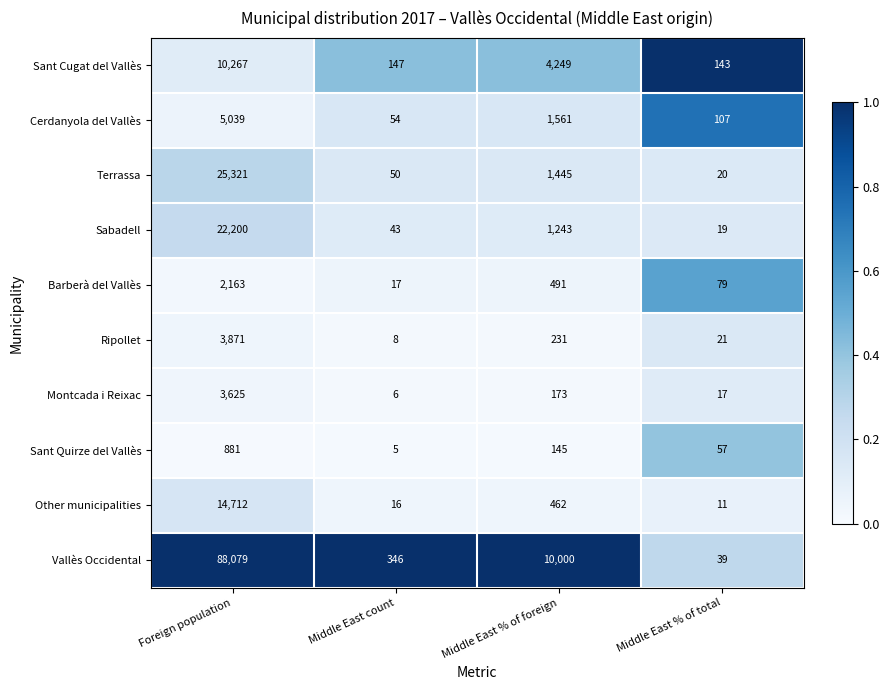

Which label corresponds to the smallest value in the chart?

Middle East count